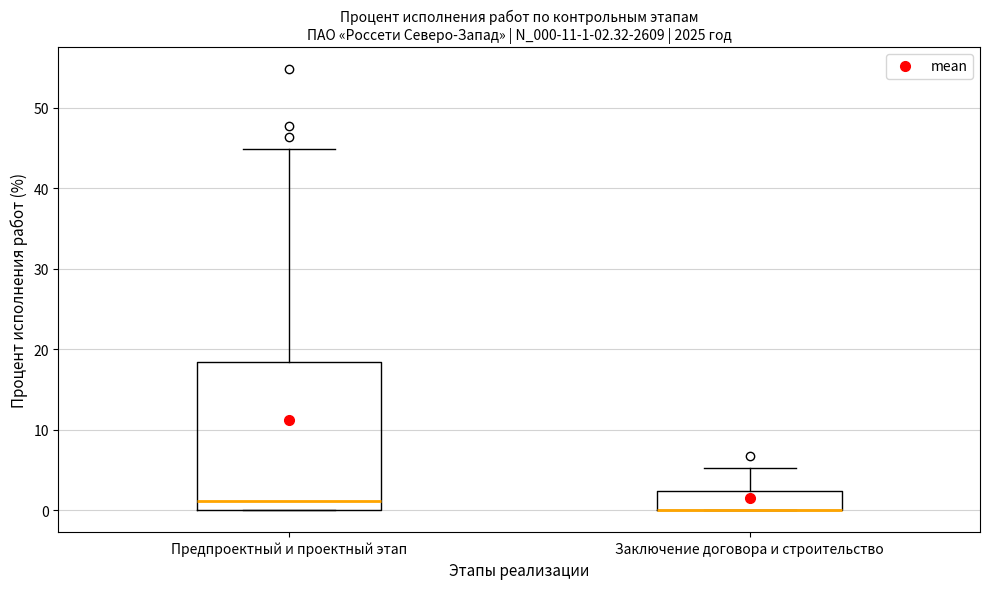

Which box is the tallest, from its lower edge to its upper edge?

Предпроектный и проектный этап